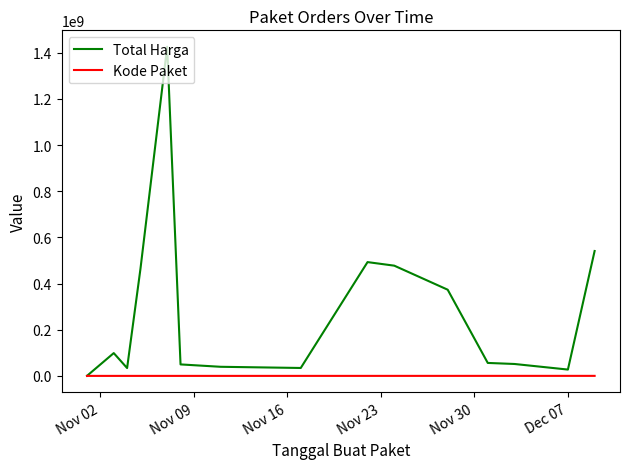

What are all the series names shown in the legend?

Total Harga, Kode Paket